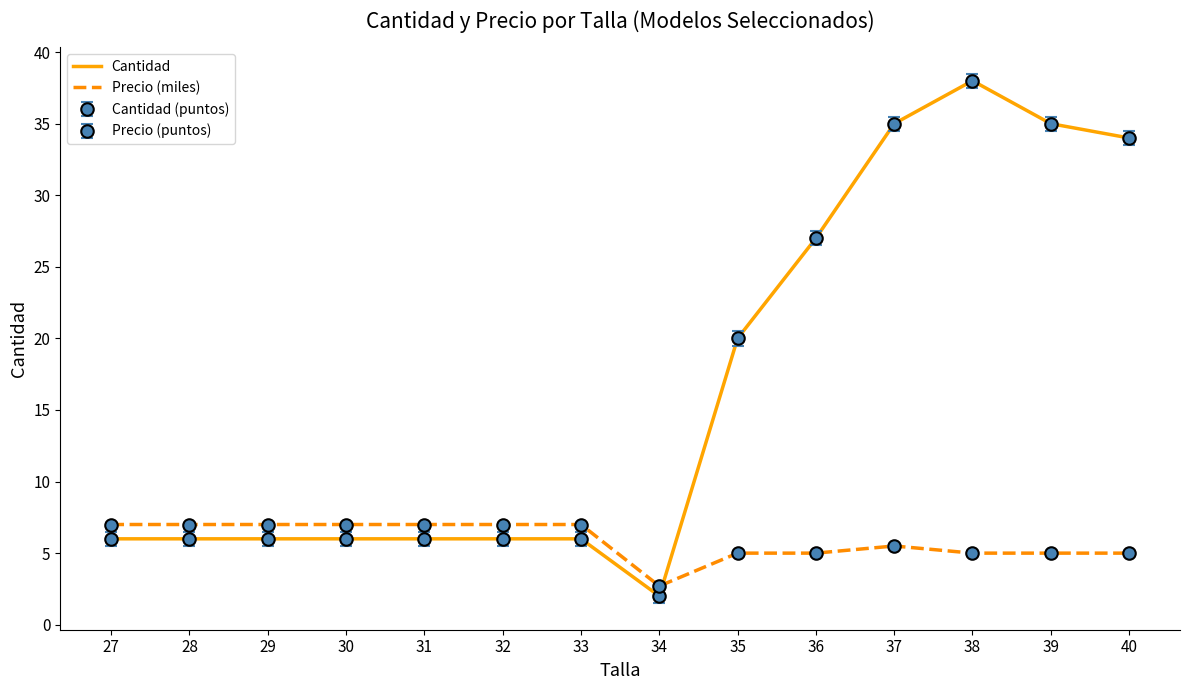

True or false: Precio (miles) and Cantidad intersect in this chart.

True